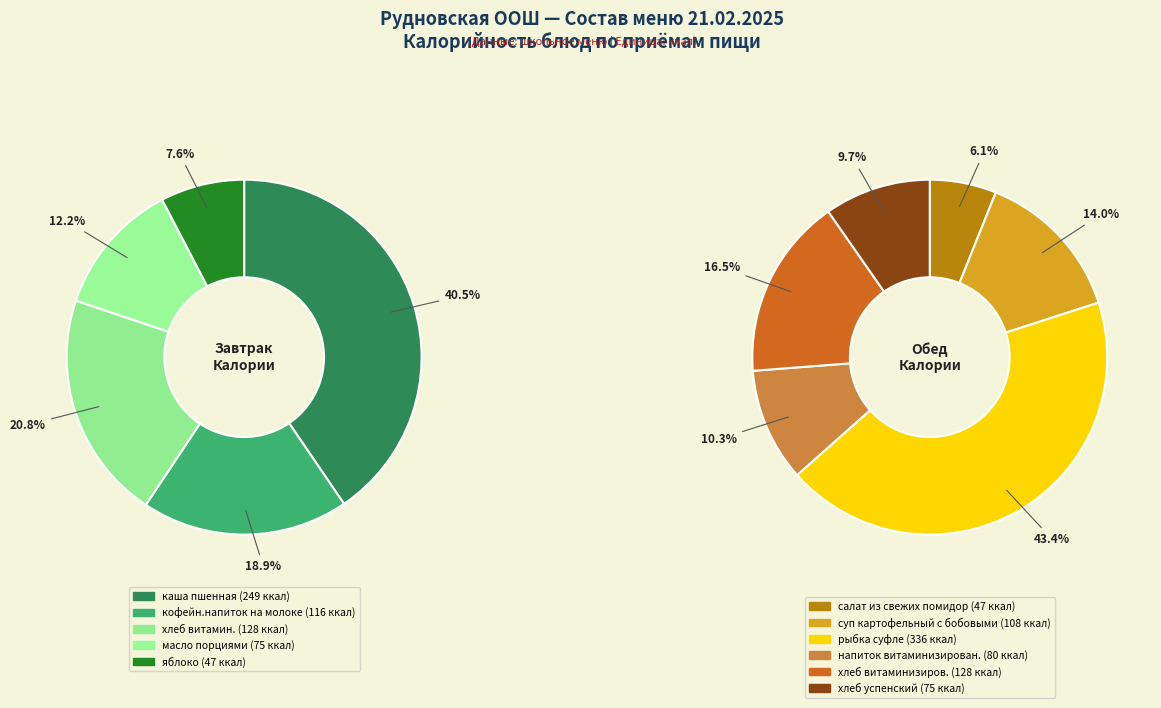

Count the number of slices in the pie.

11